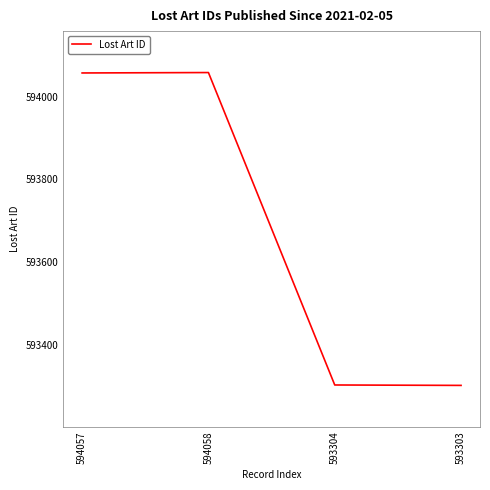

What is the change in value from 594058 to 593303?

-755